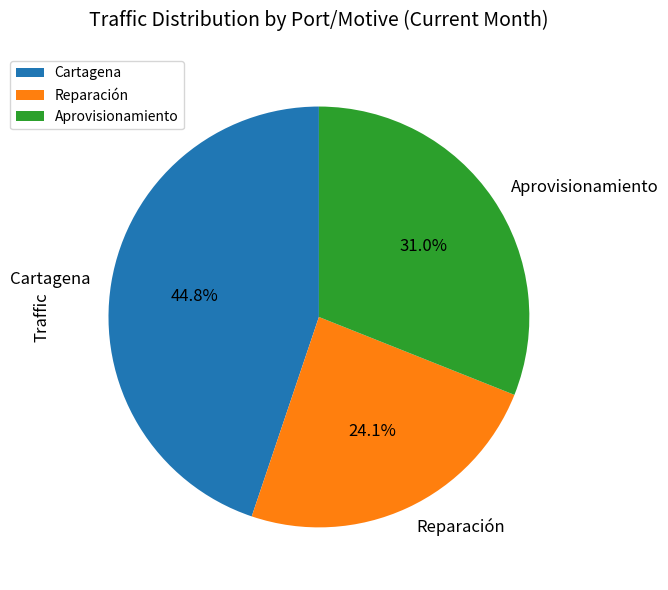

Is there any slice that represents more than half of the pie?

No